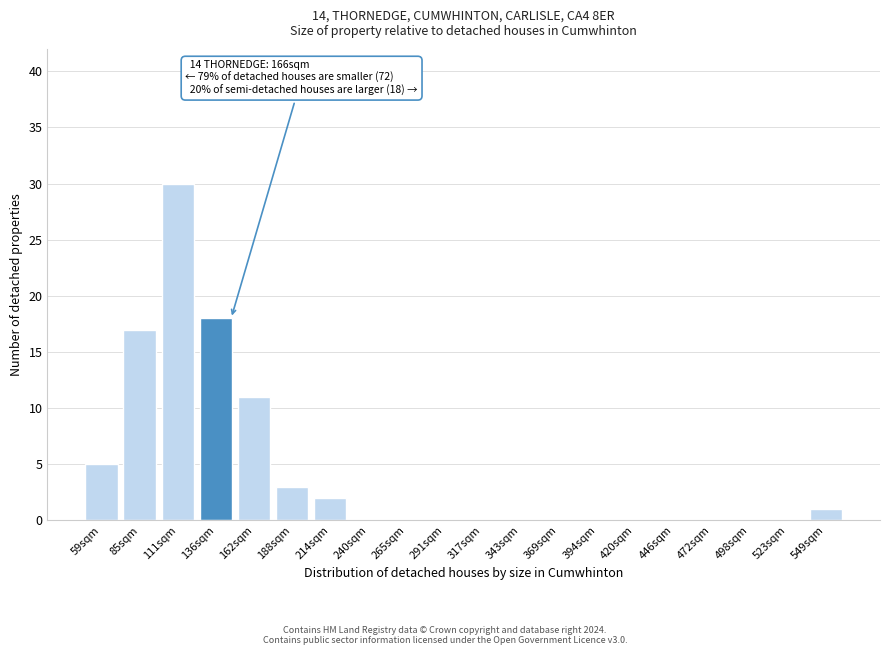

Reading left to right, extract all data points from this chart.

59sqm=5	85sqm=17	111sqm=30	136sqm=18	162sqm=11	188sqm=3	214sqm=2	240sqm=0	265sqm=0	291sqm=0	317sqm=0	343sqm=0	369sqm=0	394sqm=0	420sqm=0	446sqm=0	472sqm=0	498sqm=0	523sqm=0	549sqm=1